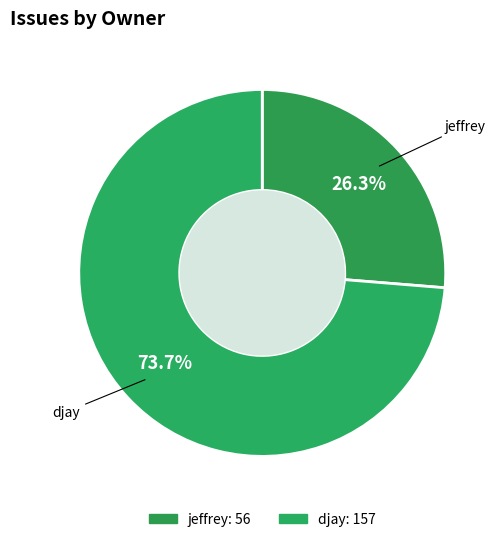

Which category has the biggest portion of the pie?

djay